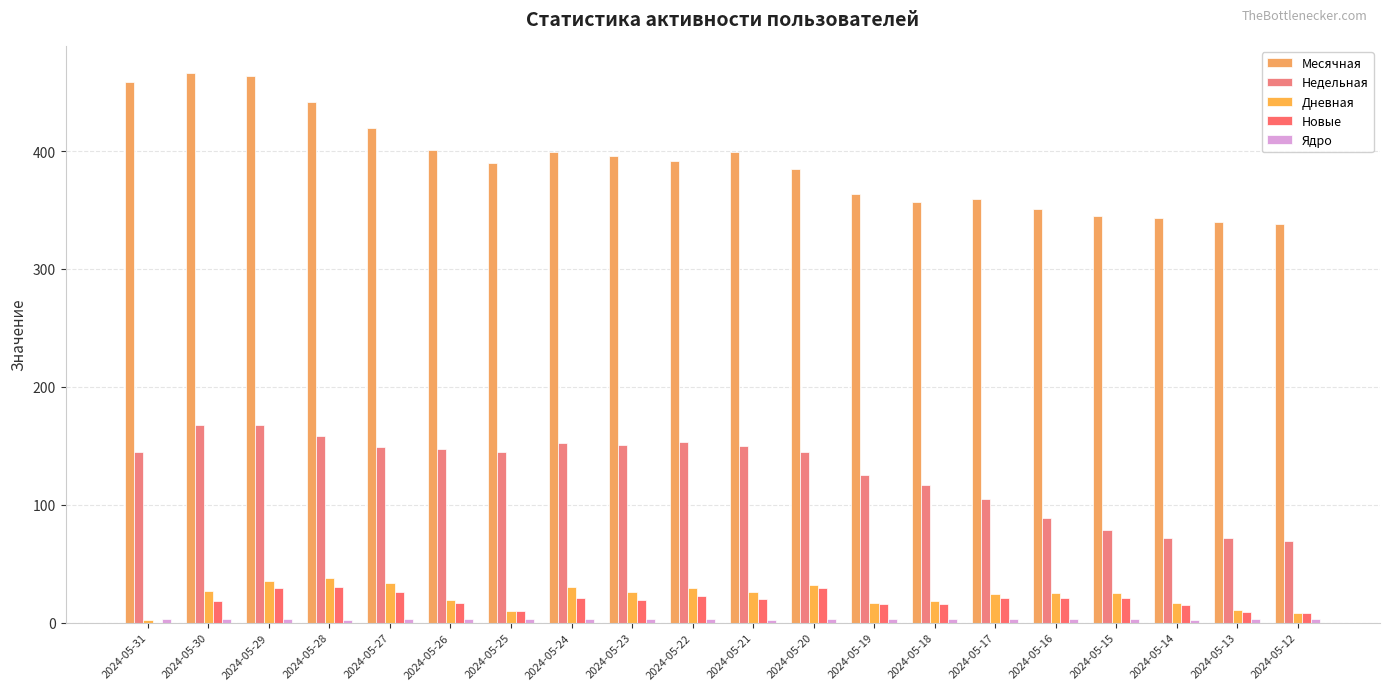

Reading left to right, what are all the values shown in this chart?

Месячная: 459	466	464	442	420	401	390	399	396	392	399	385	364	357	359	351	345	343	340	338
Недельная: 145	168	168	158	149	147	145	152	151	153	150	145	125	117	105	89	79	72	72	69
Дневная: 2	27	35	38	34	19	10	30	26	29	26	32	17	18	24	25	25	17	11	8
Новые: 0	18	29	30	26	17	10	21	19	23	20	29	16	16	21	21	21	15	9	8
Ядро: 3	3	3	2	3	3	3	3	3	3	2	3	3	3	3	3	3	2	3	3